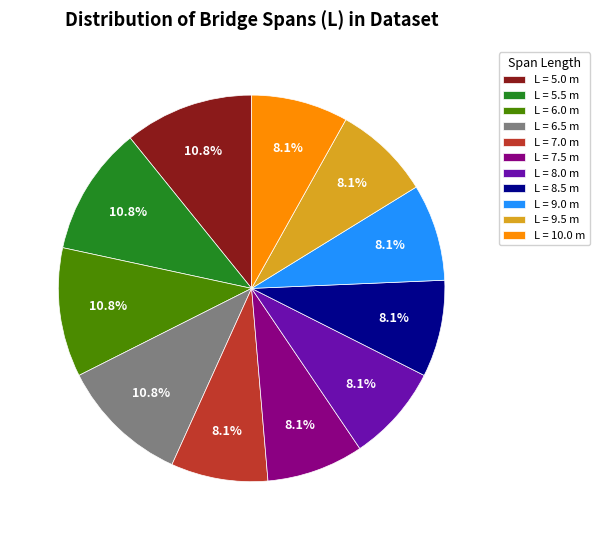

Is there any slice that represents more than half of the pie?

No